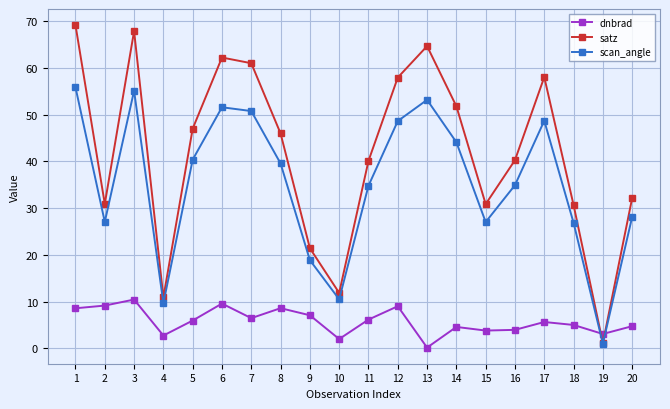

Where is the first local maximum for dnbrad?

3